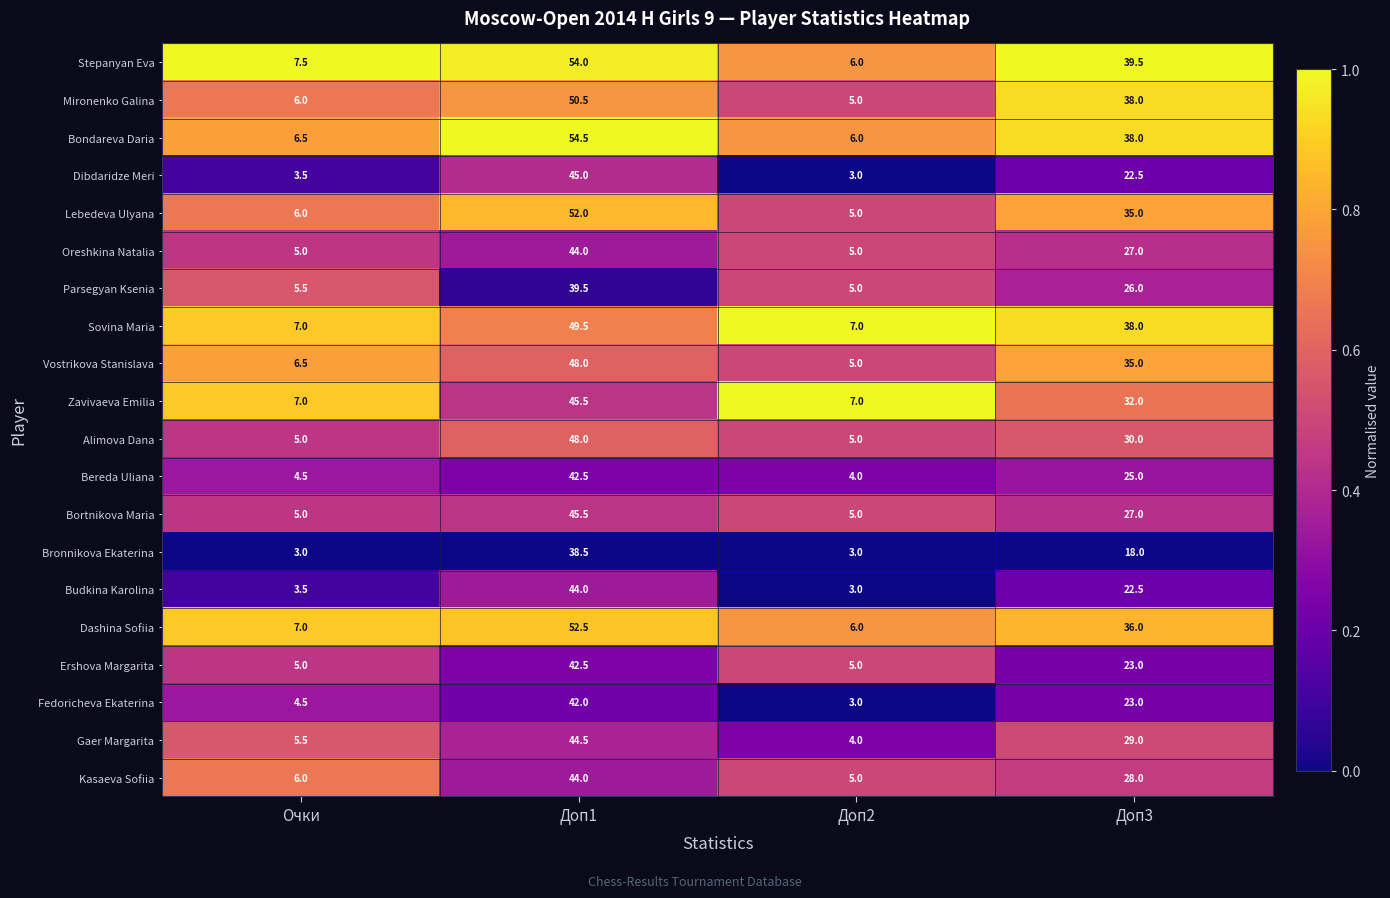

What is the greatest value displayed?

54.5